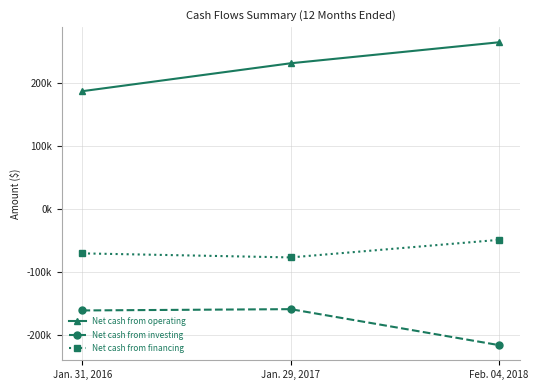

At which label does Net cash from investing reach its peak?

Jan. 29, 2017